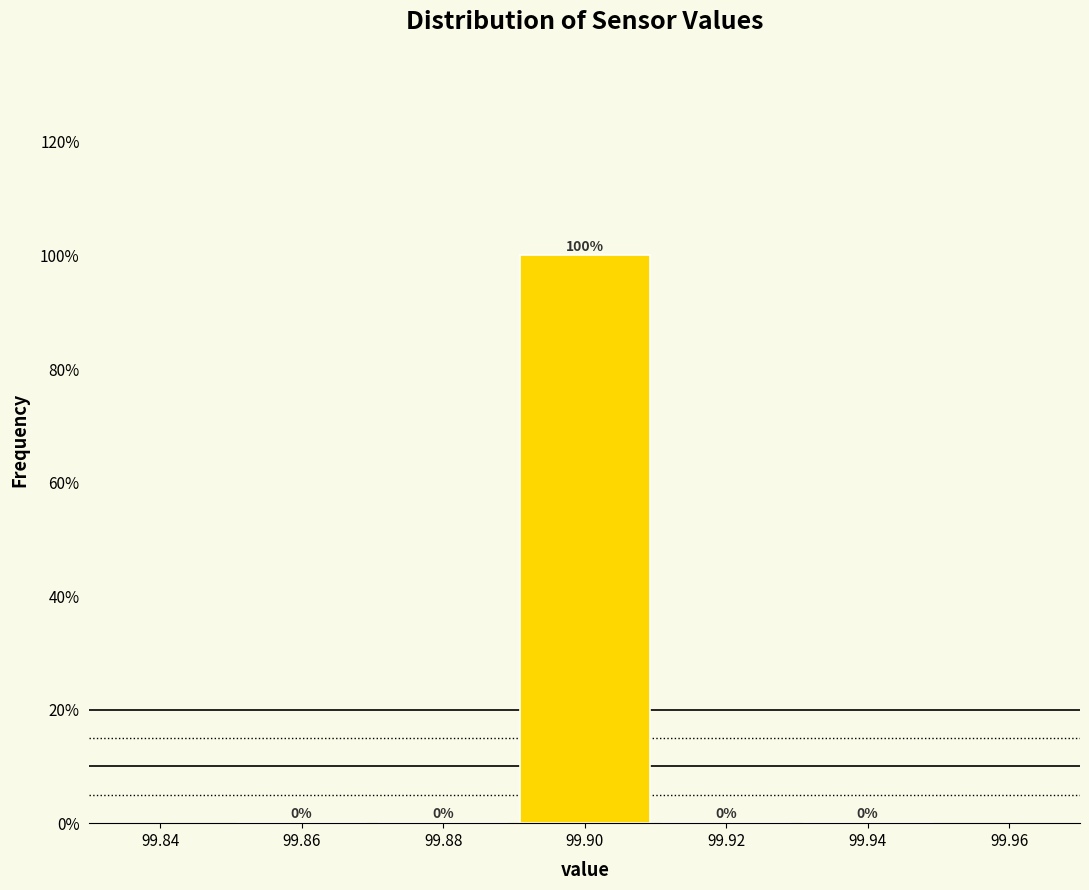

Reading left to right, list every bar in this chart as the range it spans on the x-axis followed by its height.

99.85 to 99.87: 0
99.87 to 99.89: 0
99.89 to 99.91: 100
99.91 to 99.93: 0
99.93 to 99.95: 0